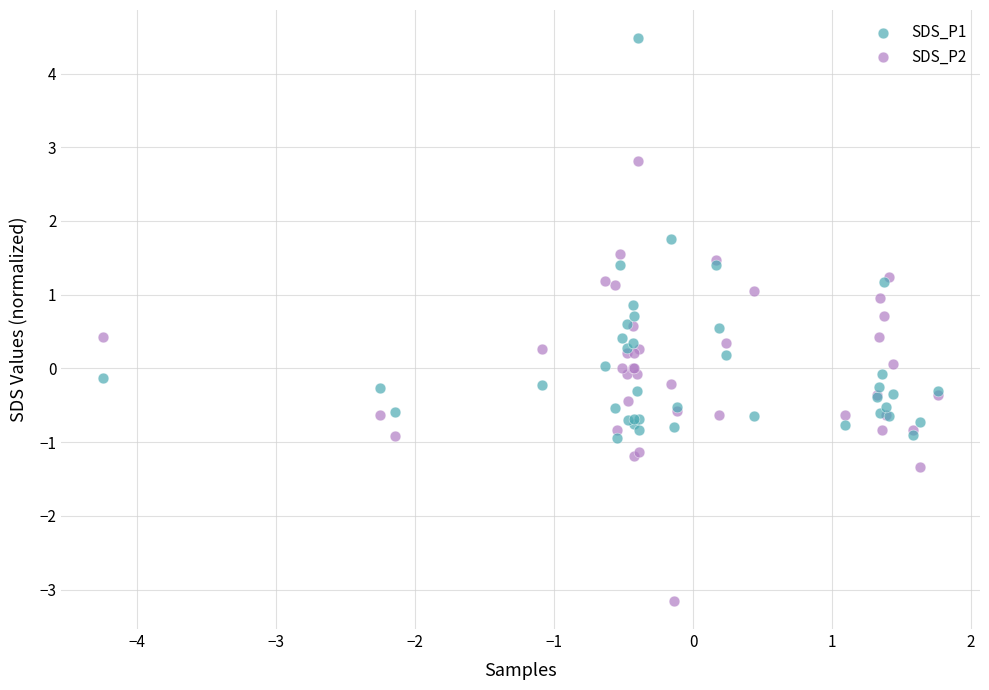

Which series has the largest Y range (max minus min)?

SDS_P2